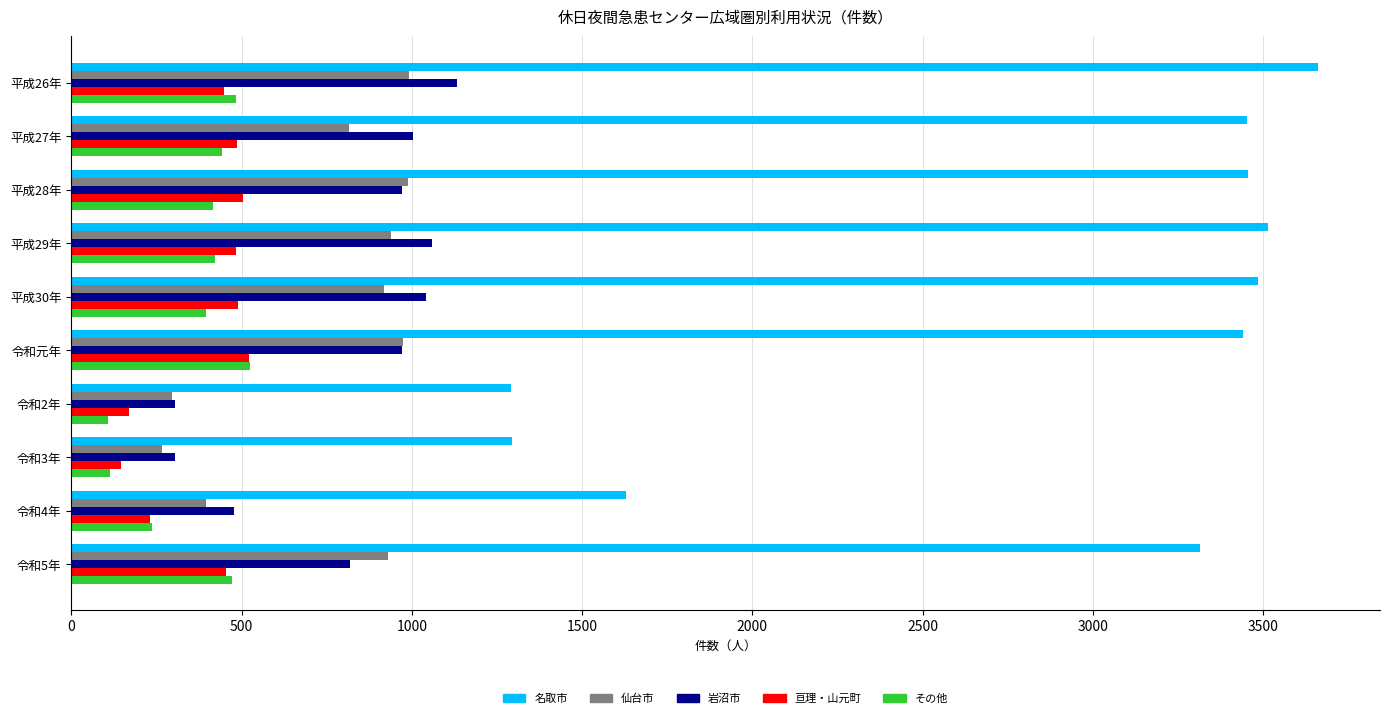

What is the minimum value for 亘理・山元町?

146